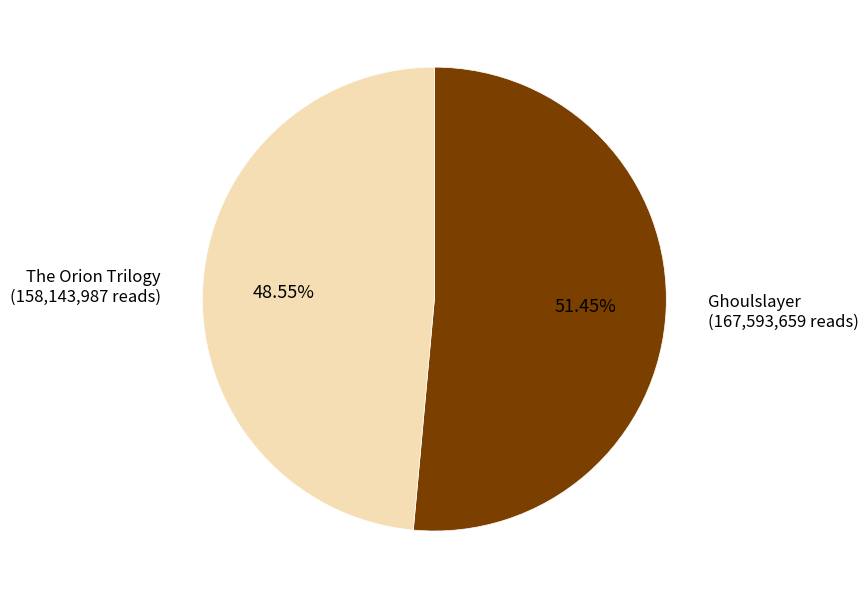

Does The Orion Trilogy account for over 50% of the chart?

No